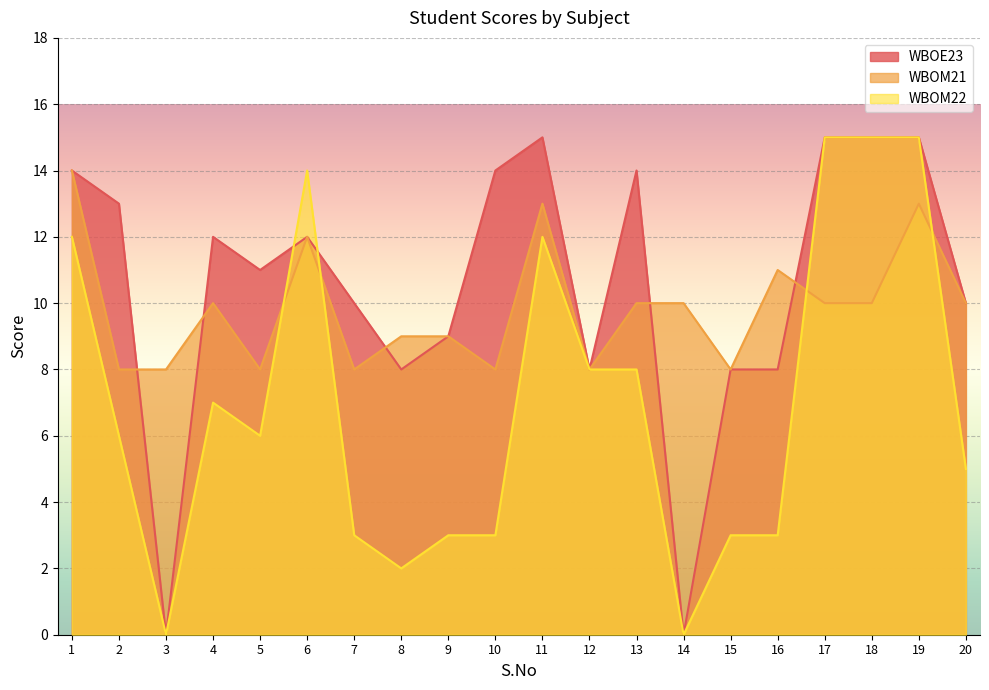

How many data points in WBOE23 are above 12?

8